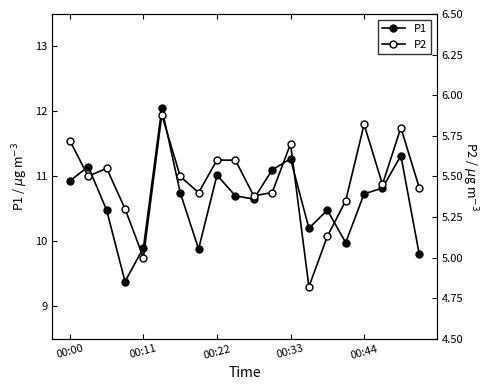

What is the difference between the maximum and minimum values in the P2 series?

1.1